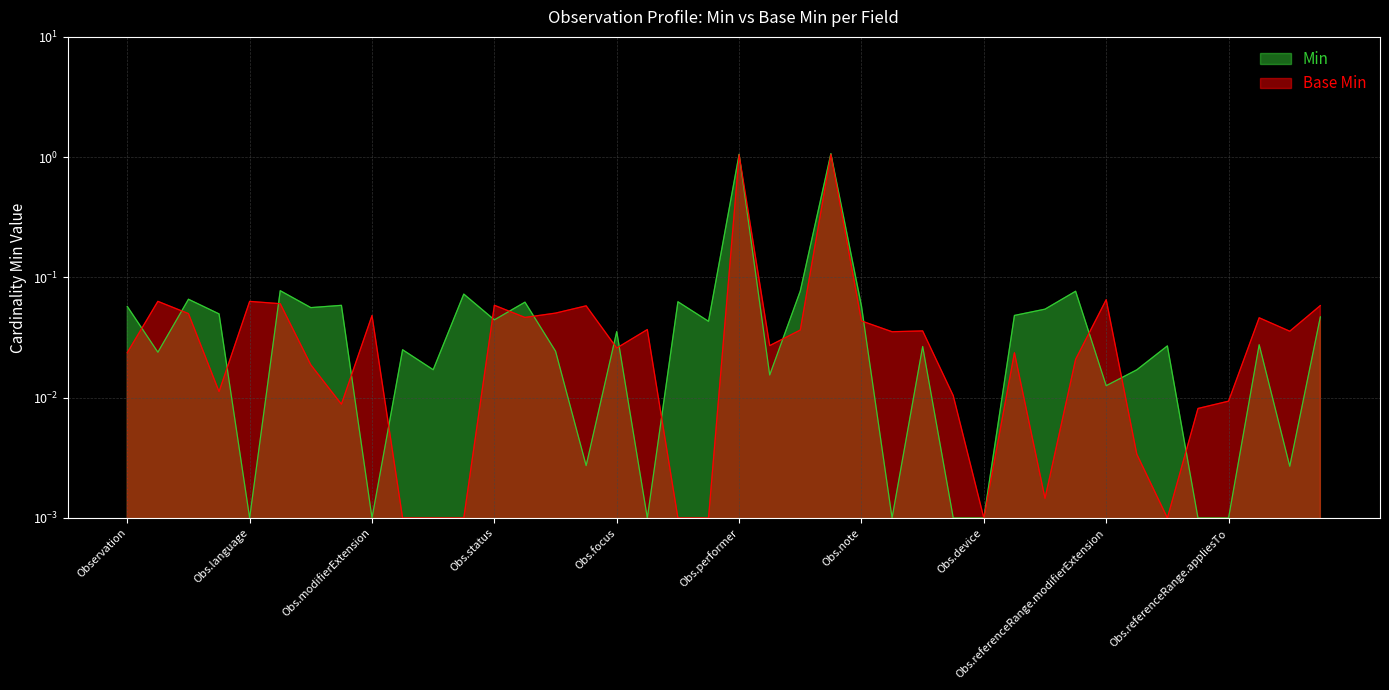

How many lines are shown in the chart?

2